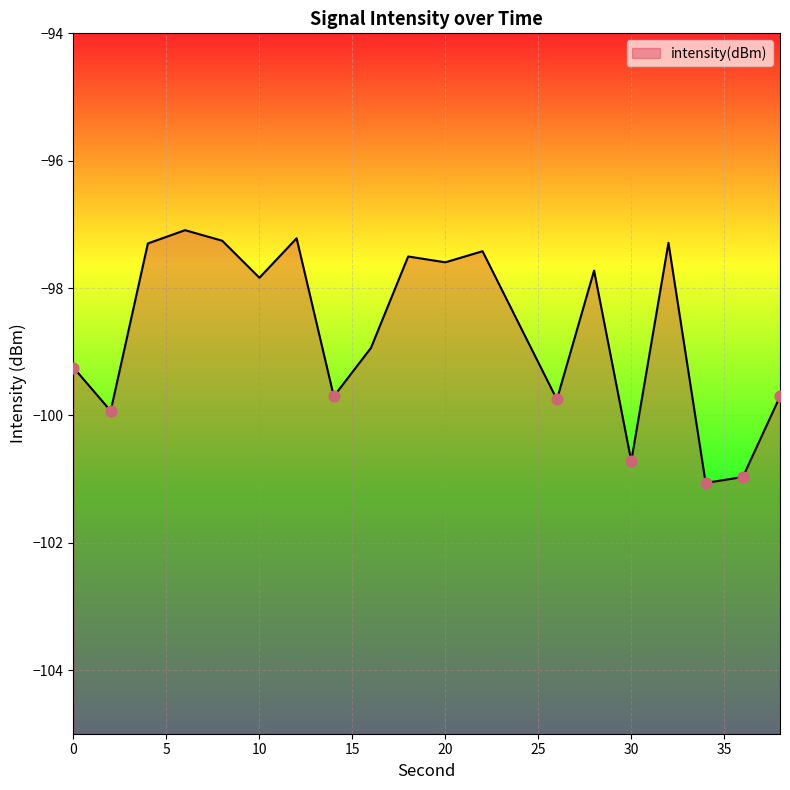

What is the change in value from 4 to 24?

-1.3